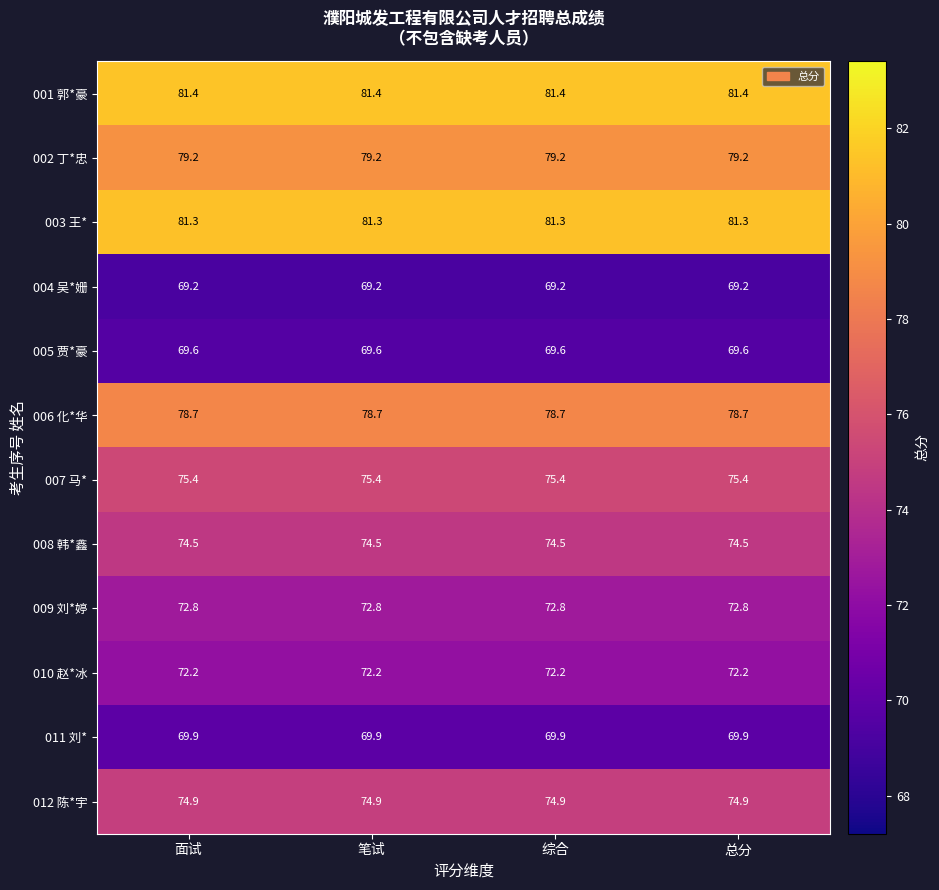

True or false: 008 韩*鑫 has a value of 124.0 at 综合.

False